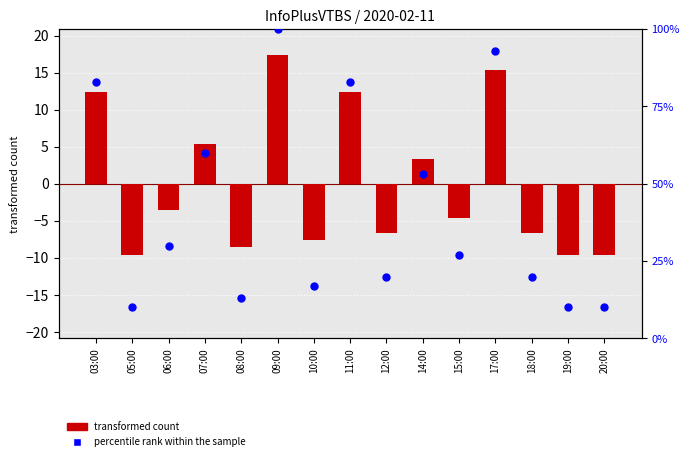

Which series contains the highest Y value?

percentile rank within the sample